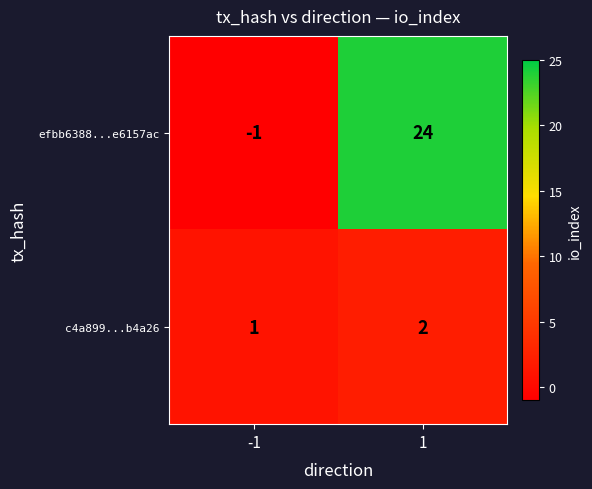

At how many categories does at least one series exceed 20?

1